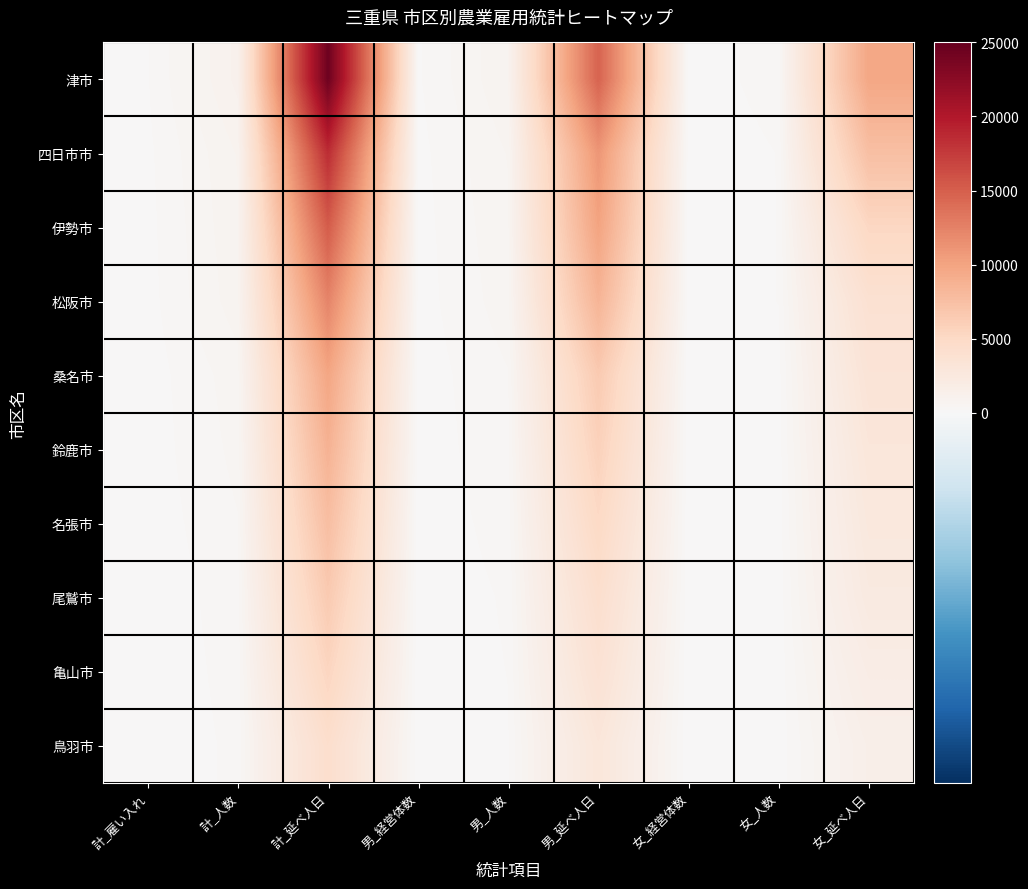

What is the maximum value shown in the chart?

24419